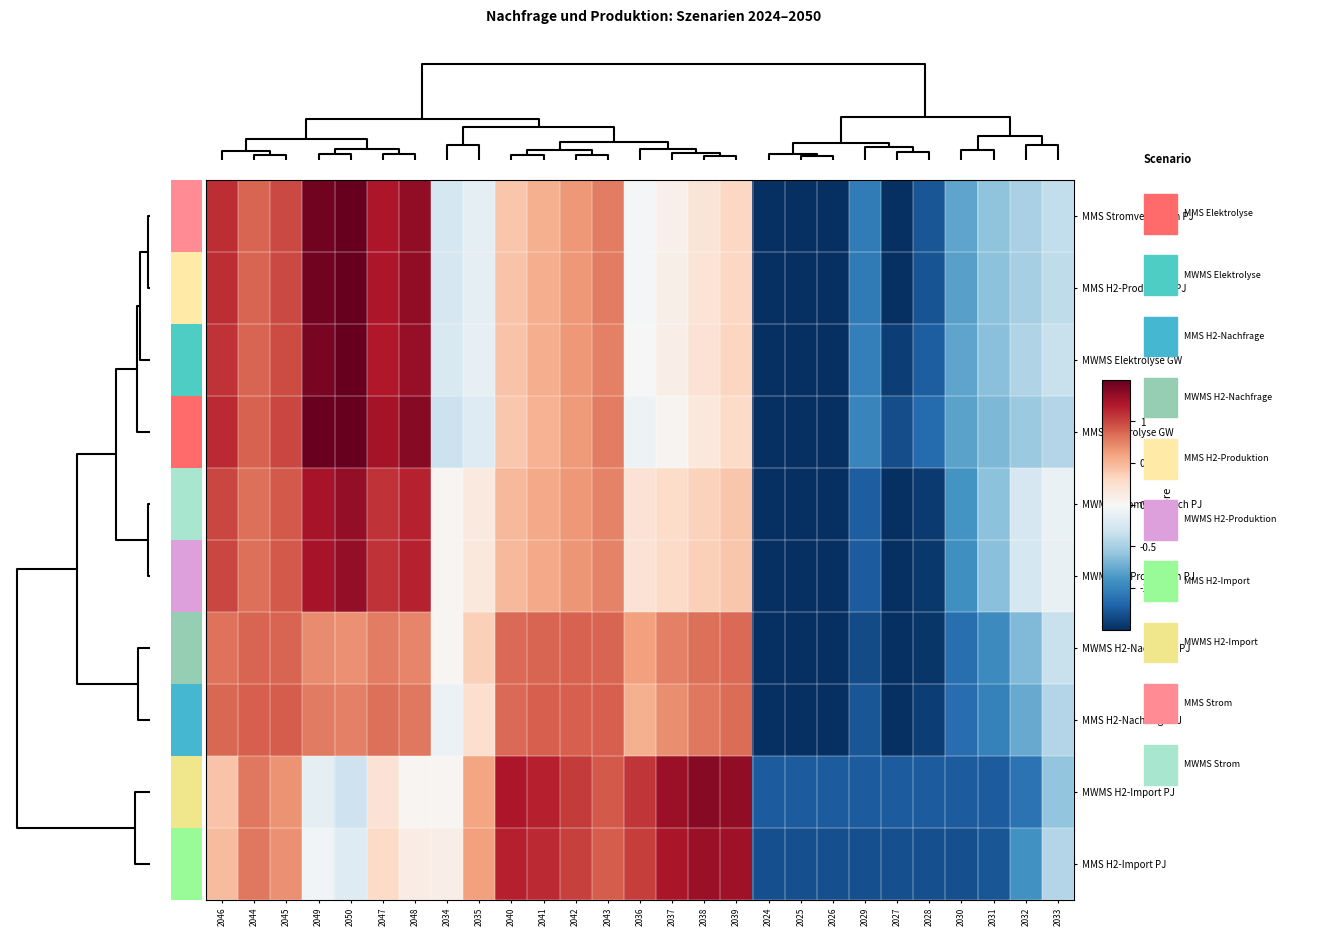

What is the total value across all series at 2049?

9.6